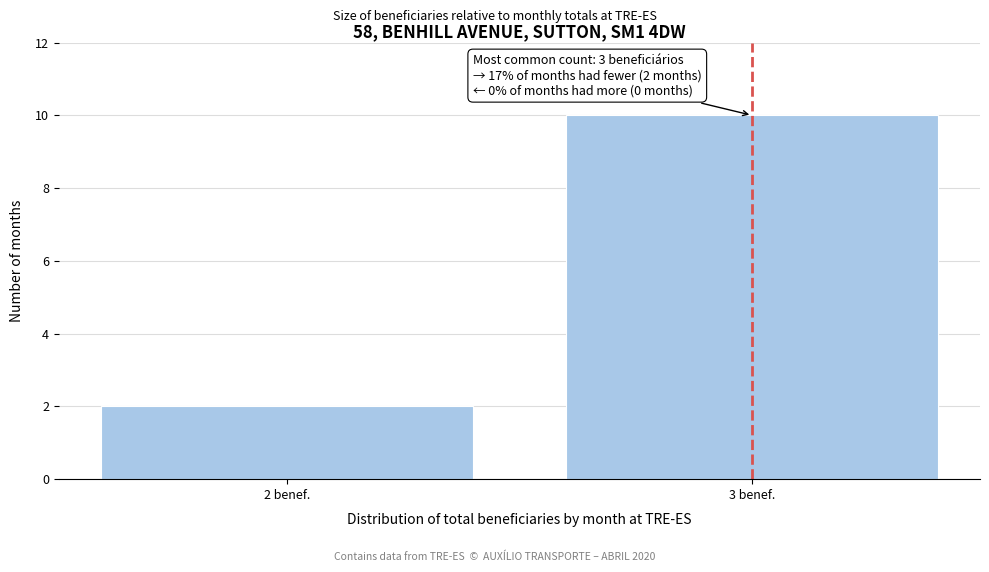

Reading left to right, transcribe all the data shown in this chart.

2 benef.=2	3 benef.=10